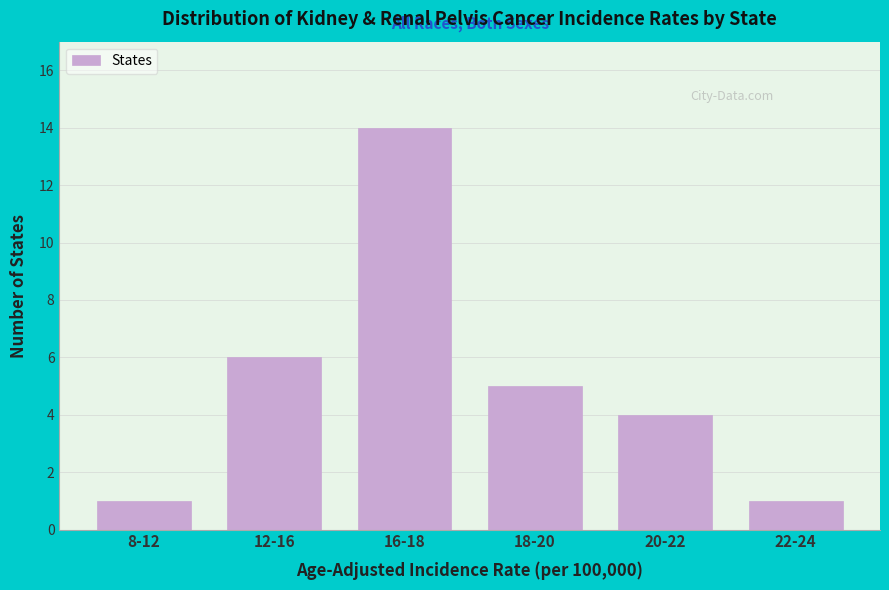

Reading left to right, transcribe all the data shown in this chart.

8-12=1	12-16=6	16-18=14	18-20=5	20-22=4	22-24=1